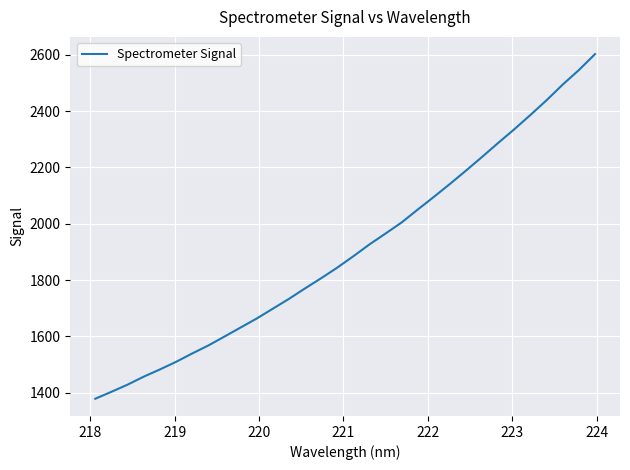

What is the difference between the maximum and minimum values?

1224.8